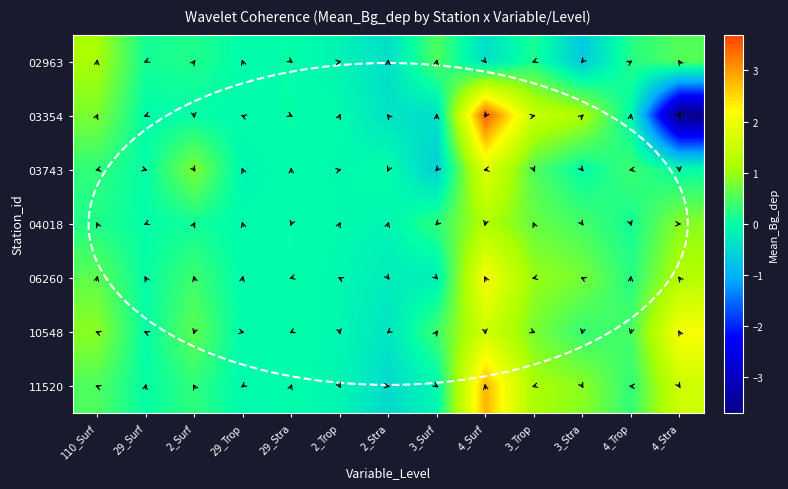

Which category has the lowest value across all series?

4_Stra